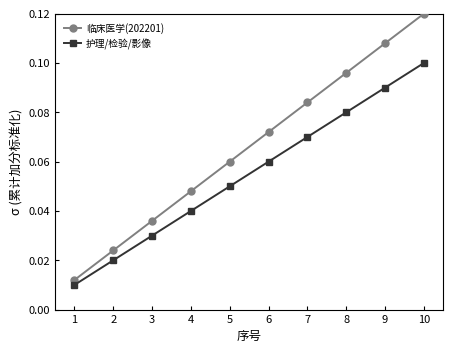

List the labels in order of 护理/检验/影像 value, smallest first.

1, 2, 3, 4, 5, 6, 7, 8, 9, 10